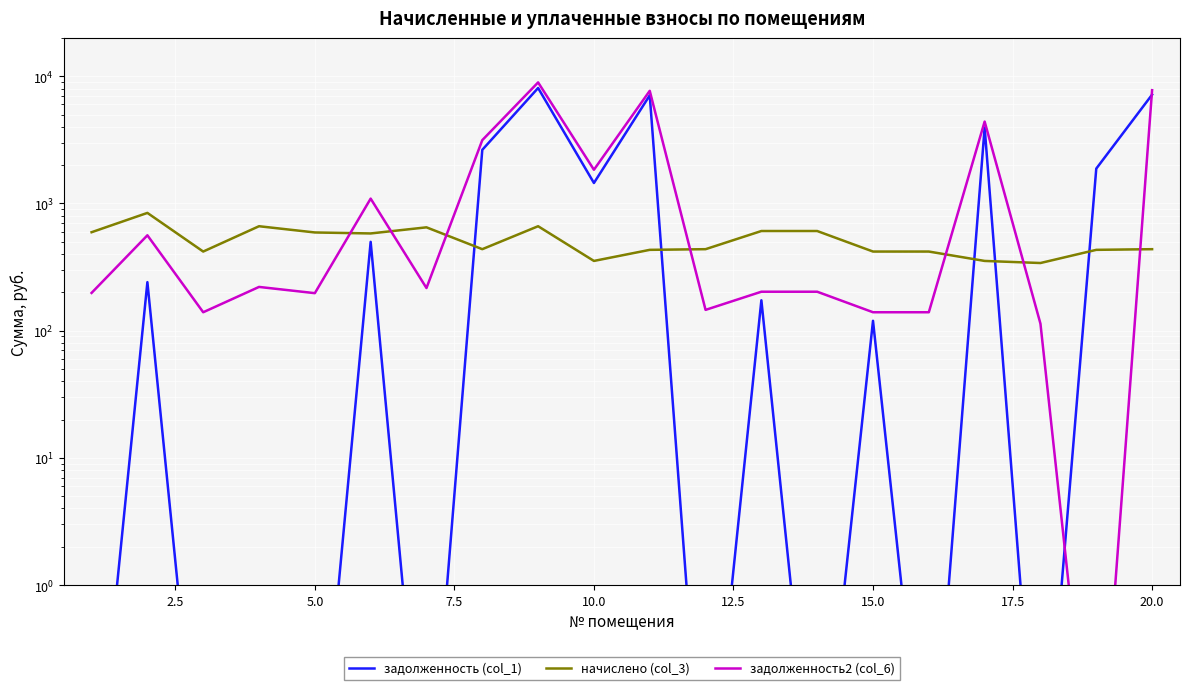

What is the difference between the highest and lowest values at 17.5?

2706.3